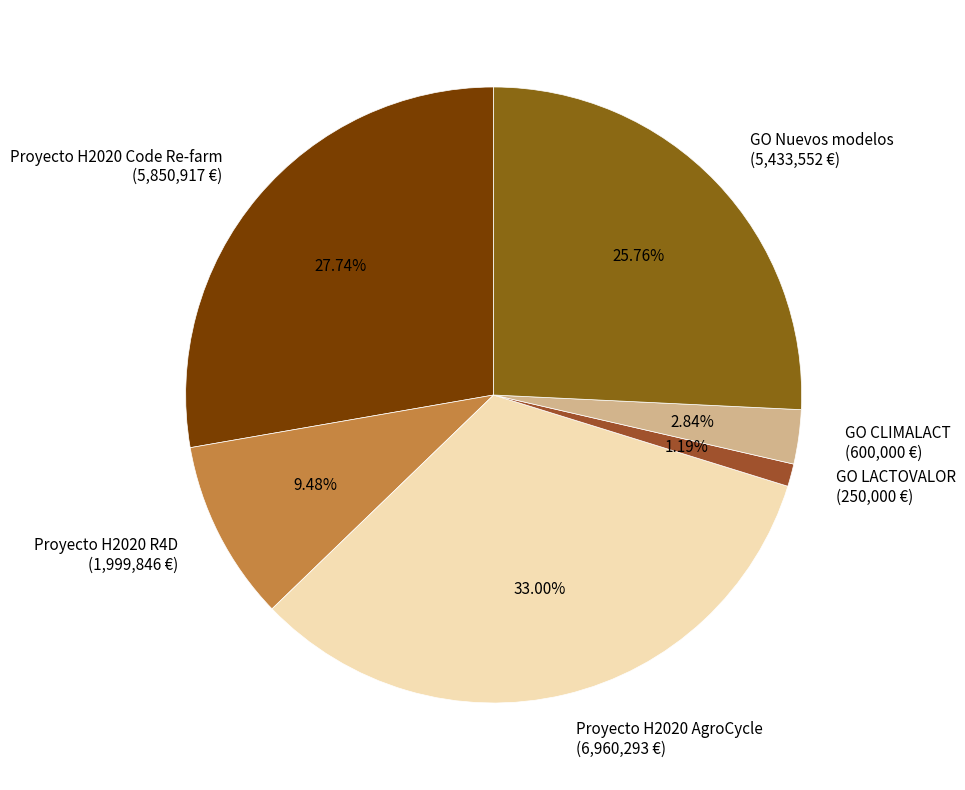

The Proyecto H2020 AgroCycle slice represents 22% of the pie. True or false?

False